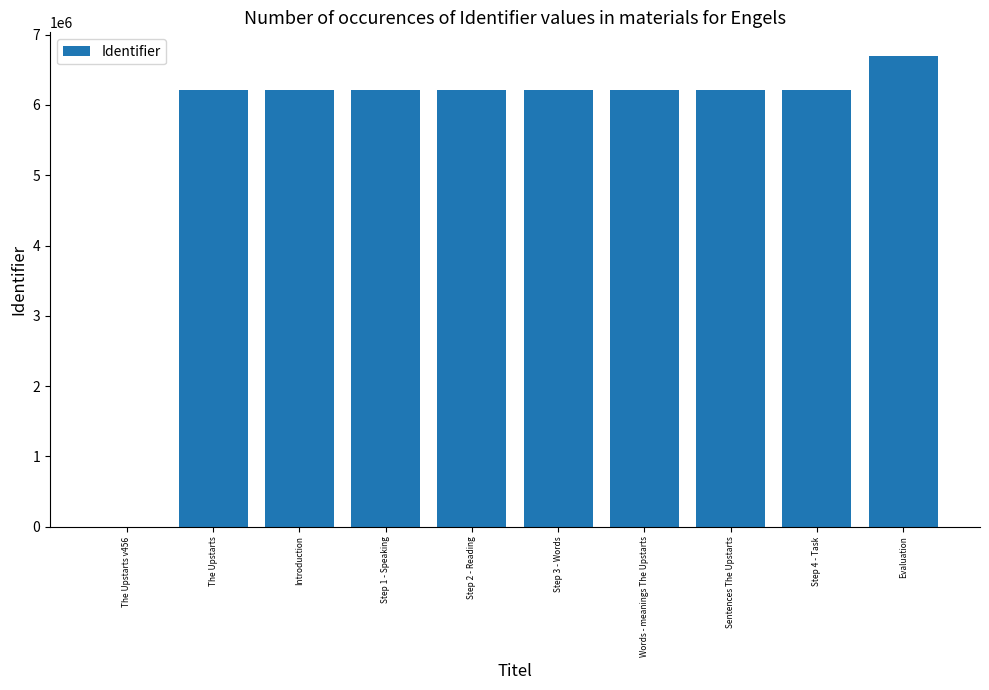

Are the bars grouped side by side (vs. stacked)?

No